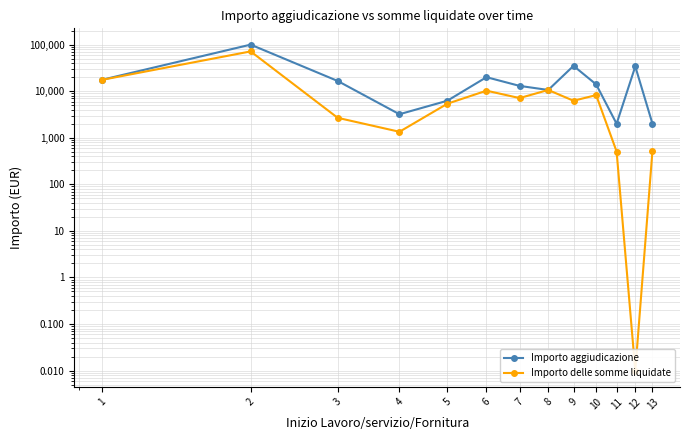

At how many categories does at least one series exceed 54352?

1